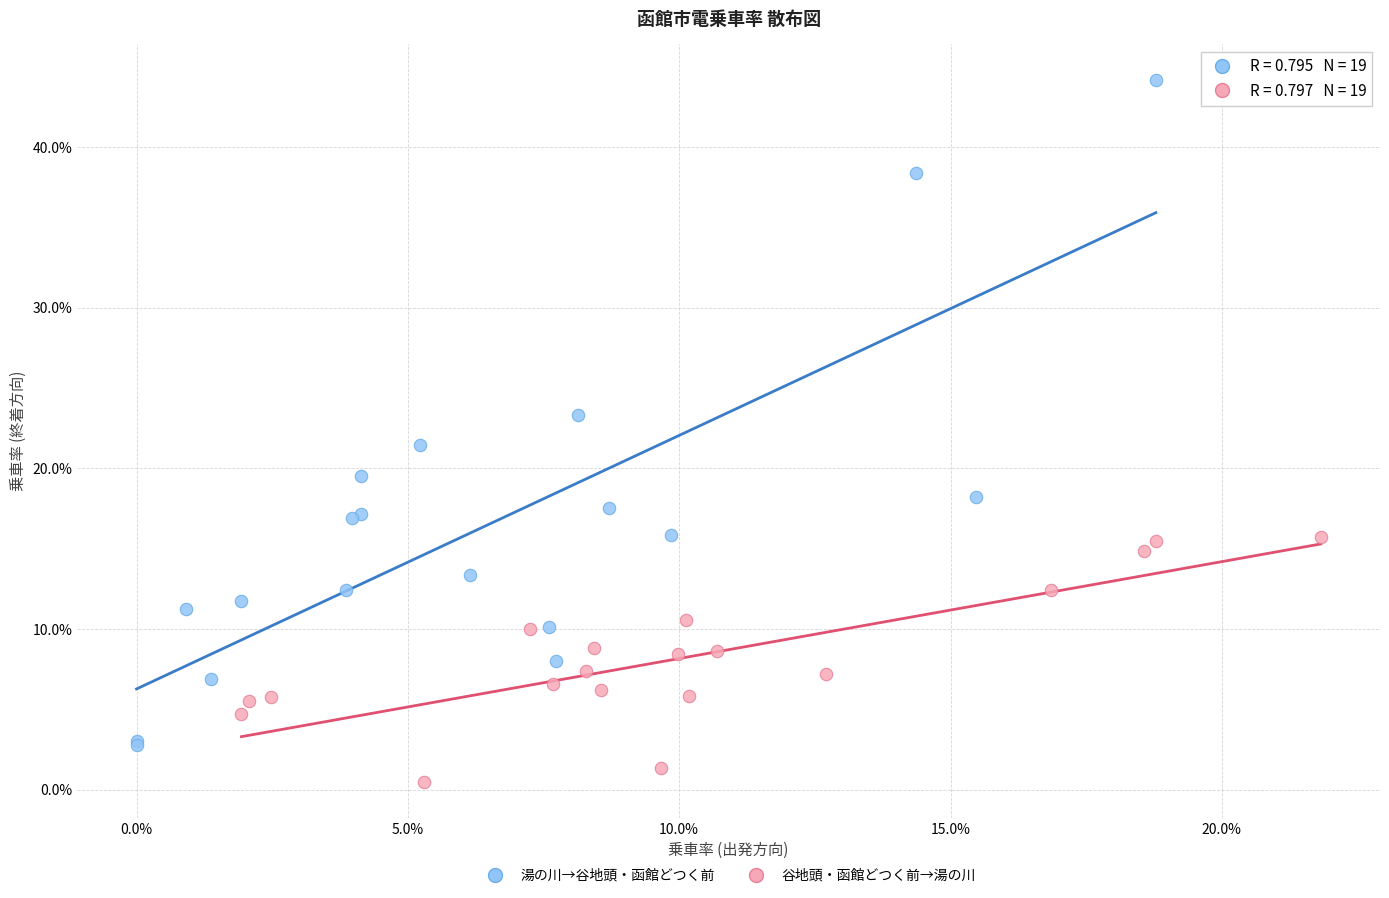

Which series has the largest Y range (max minus min)?

湯の川→谷地頭・函館どつく前